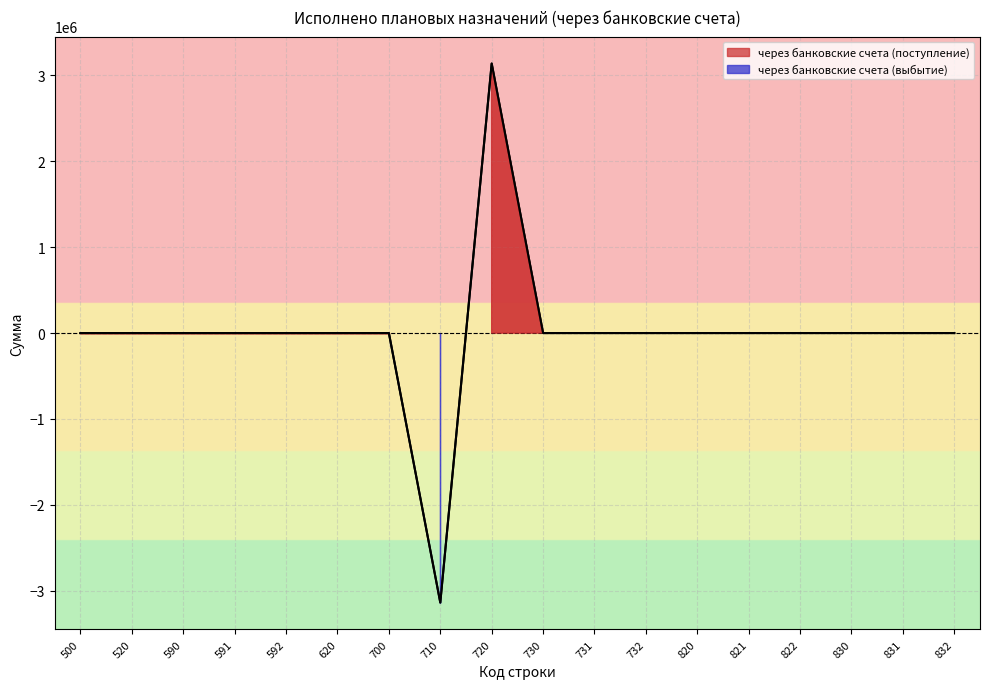

Rank the categories by value from highest to lowest.

720, 500, 520, 590, 591, 592, 620, 700, 730, 731, 732, 820, 821, 822, 830, 831, 832, 710